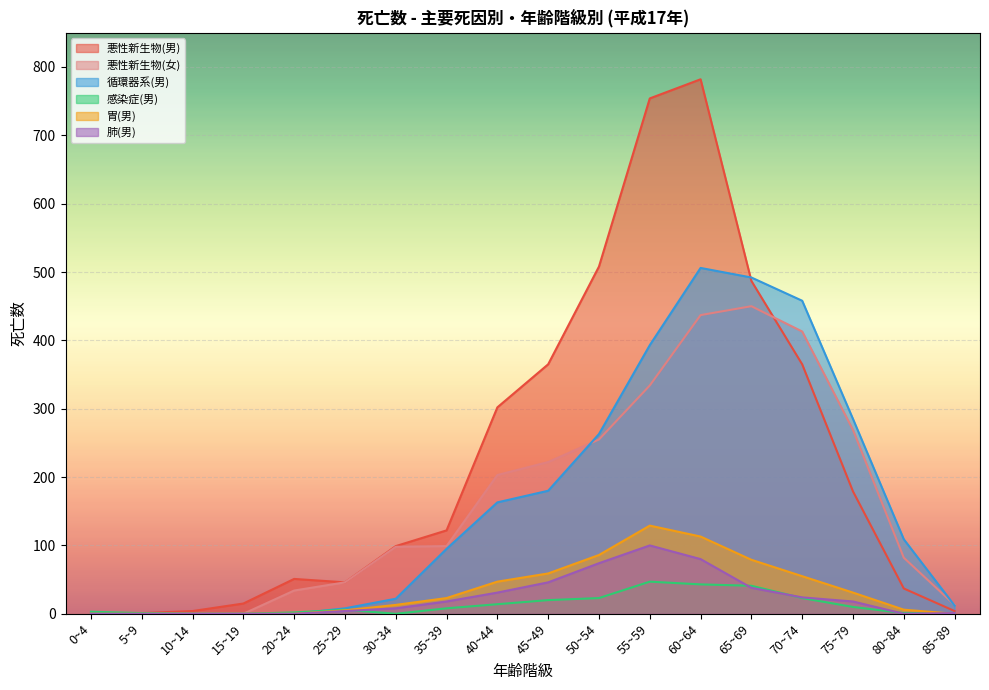

Is the value of 肺(男) at 15~19 greater than the value of 悪性新生物(女) at 45~49?

No